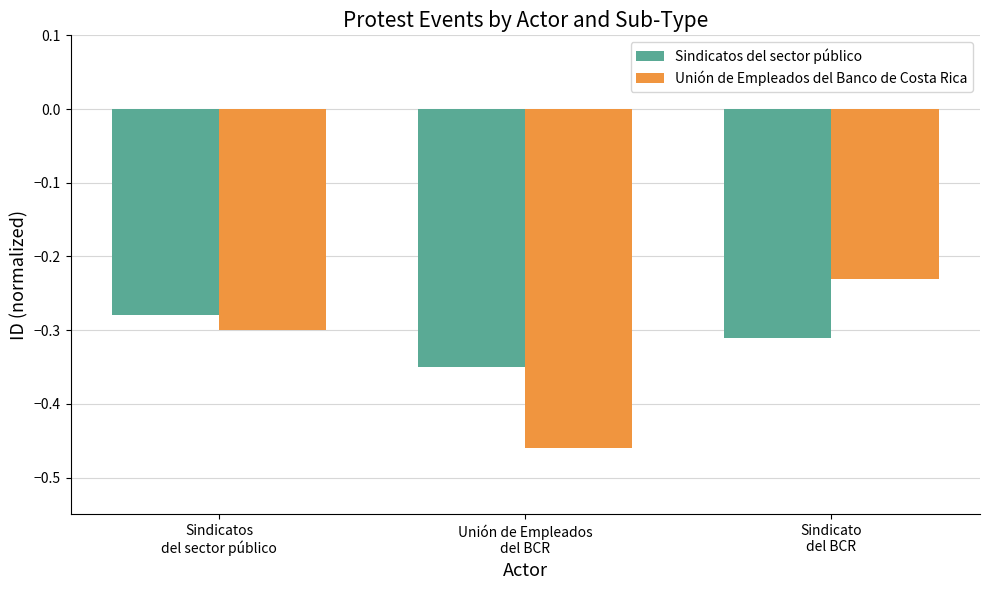

Is it true that Sindicatos del sector público equals -0.3 at Sindicato
del BCR?

True